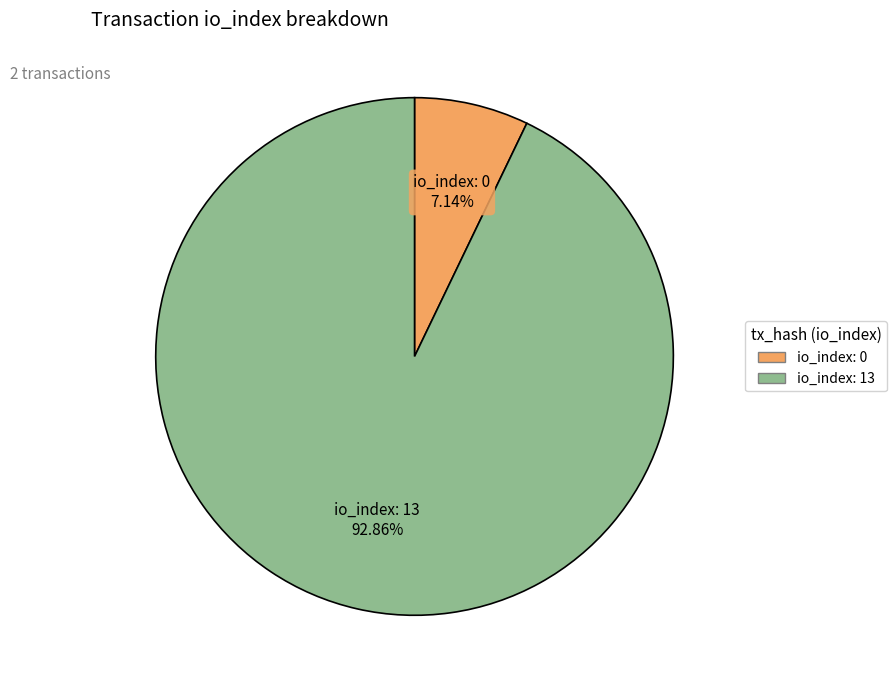

Is there a majority slice in this chart?

Yes